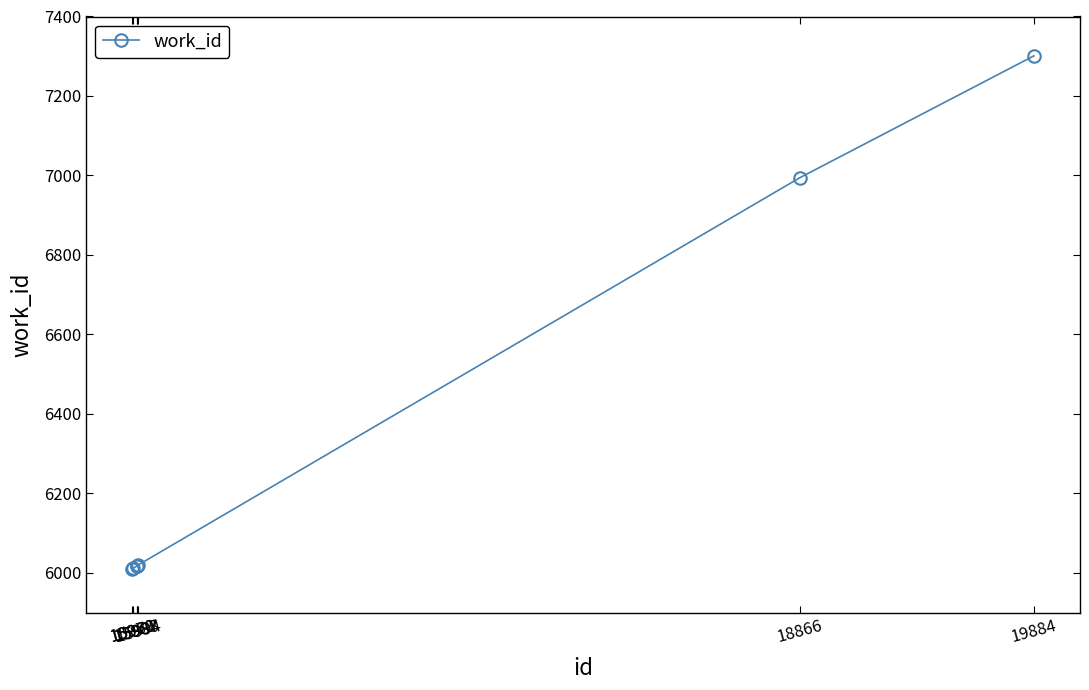

True or false: the data has more than 2 interior local peaks.

False